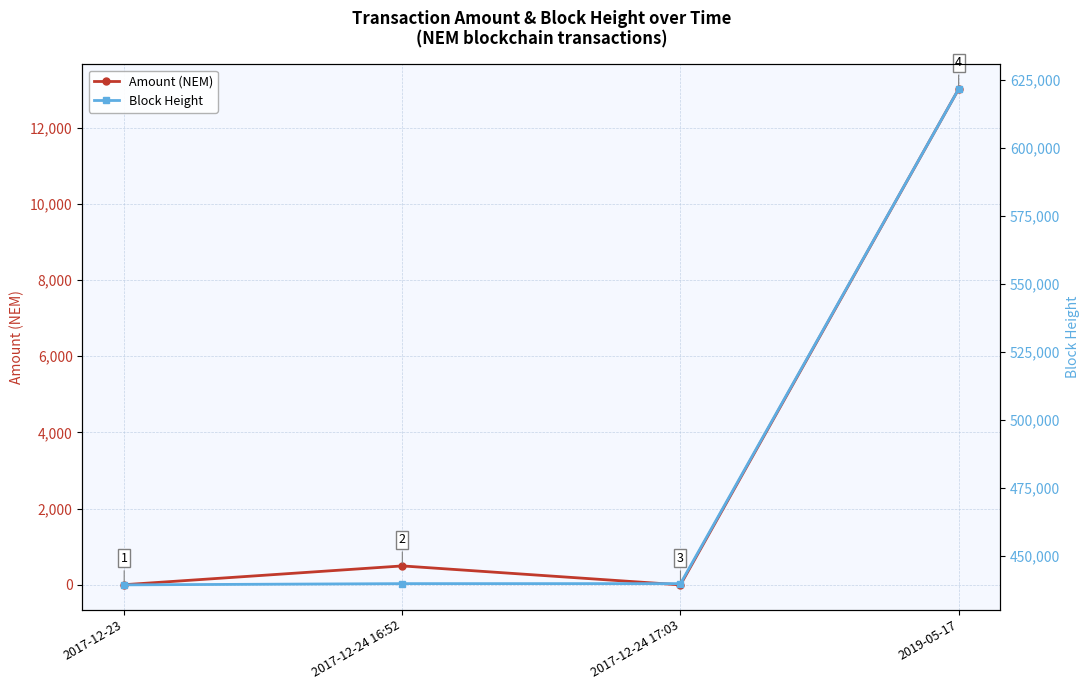

What is the difference between the second highest and second lowest values in the Amount (NEM) series?

493.0